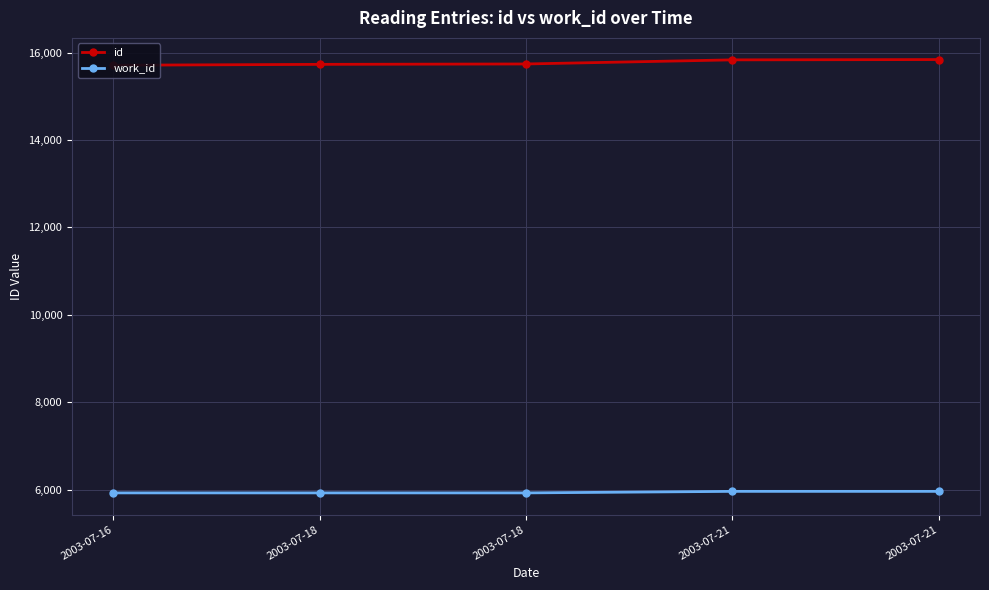

Is it true that work_id equals 7856 at 2003-07-16?

False